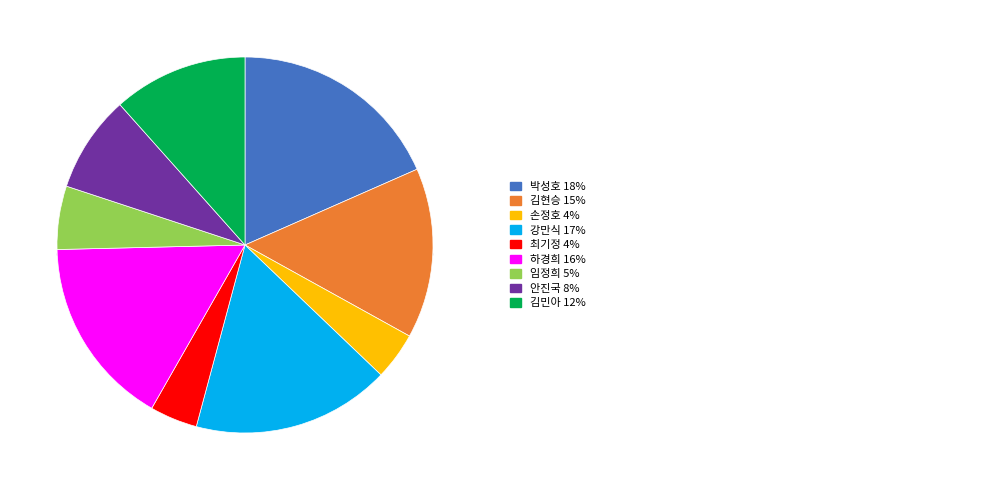

Rank the categories by value from highest to lowest.

박성호, 강만식, 하경희, 김현승, 김민아, 안진국, 임정희, 손정호, 최기정